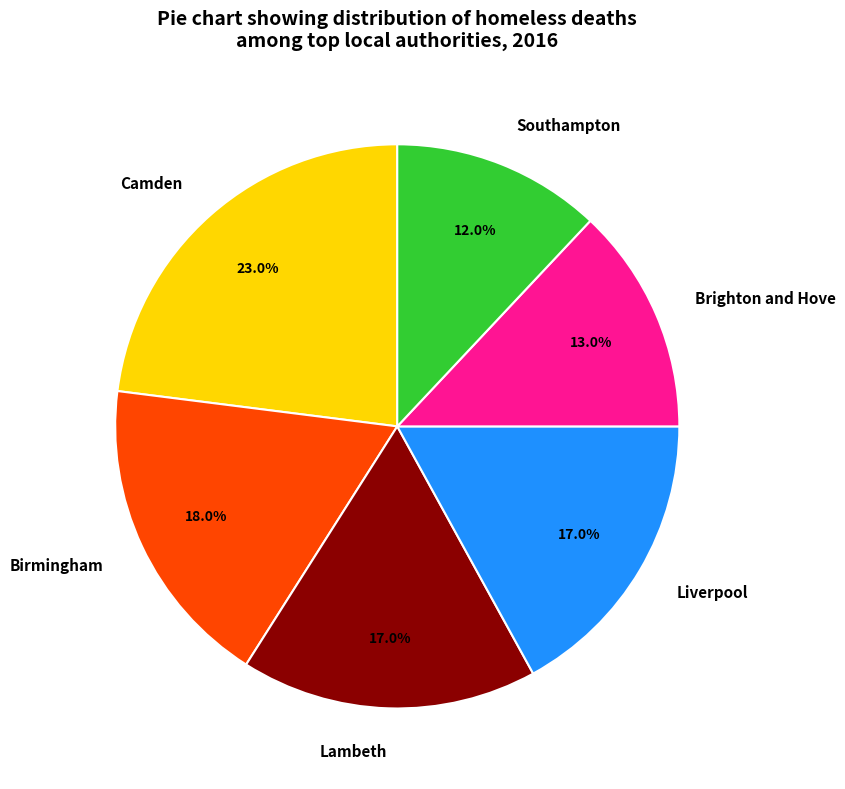

Count the number of slices in the pie.

6